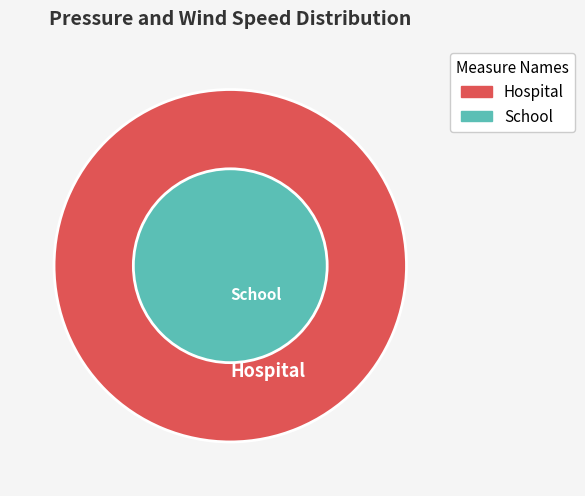

The 2016122000 slice represents 3% of the pie. True or false?

False